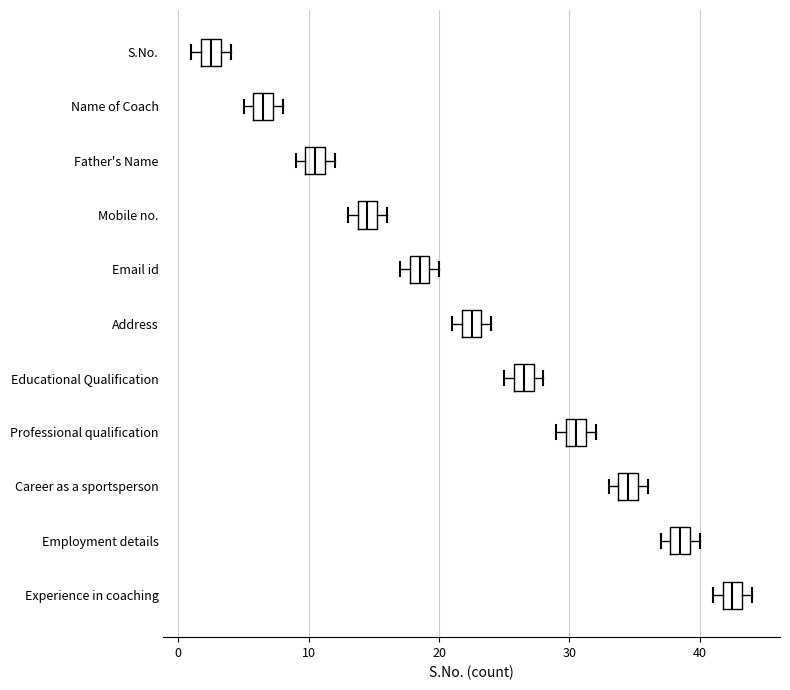

Which box's median line is the furthest to the right?

Experience in coaching